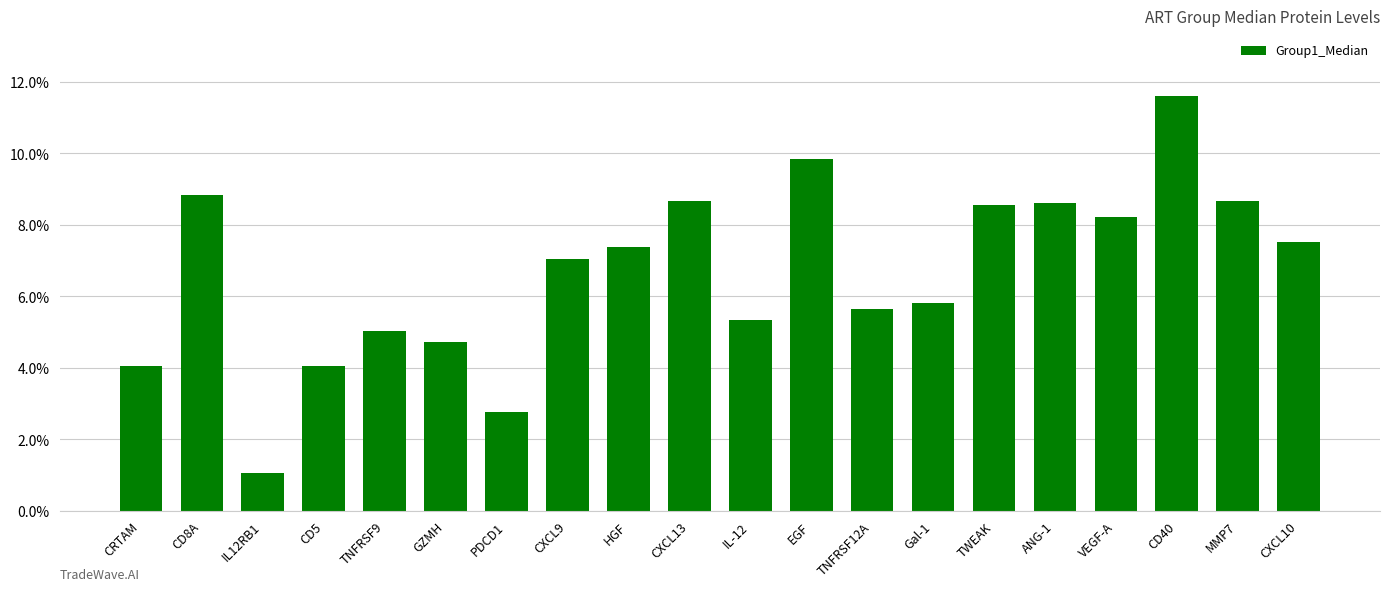

What is the ratio of the value at TNFRSF9 to the value at GZMH?

1.1